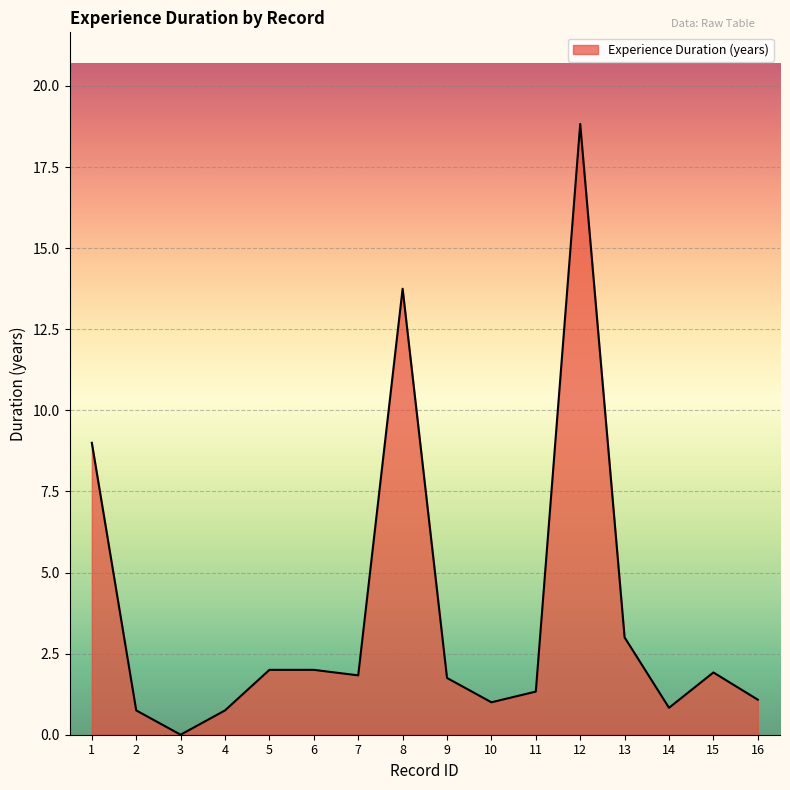

Read the value at 8.

13.8